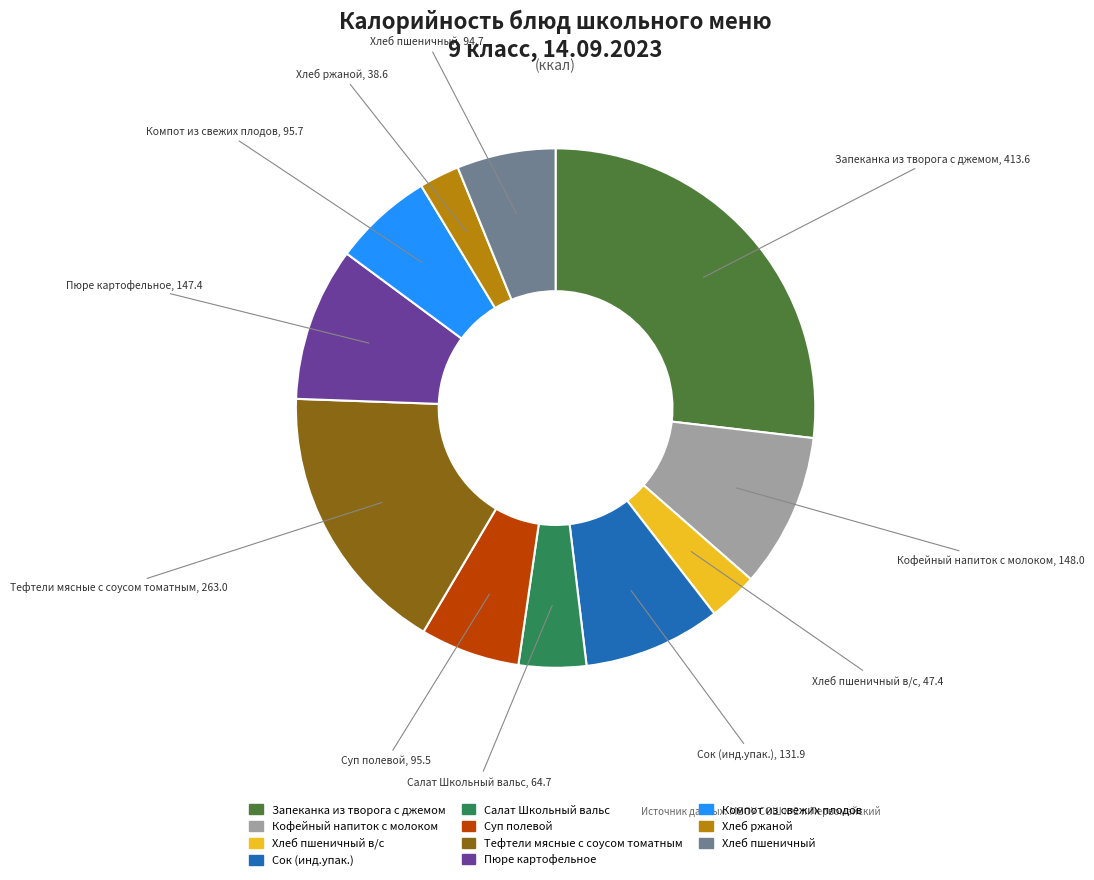

Does any single category account for the majority?

No